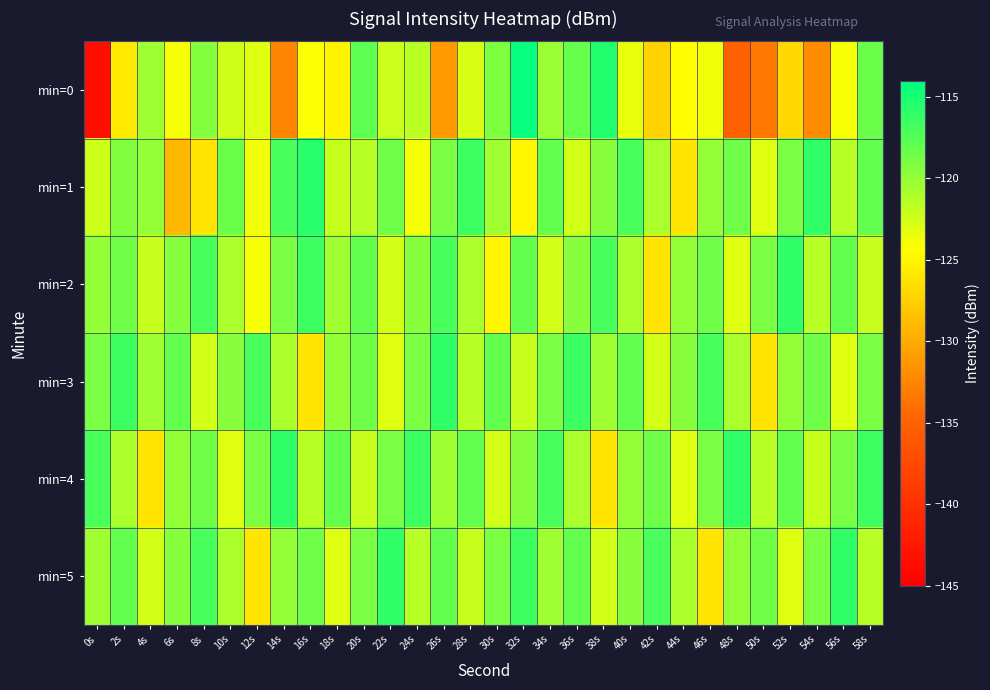

What is the greatest value displayed?

-114.2